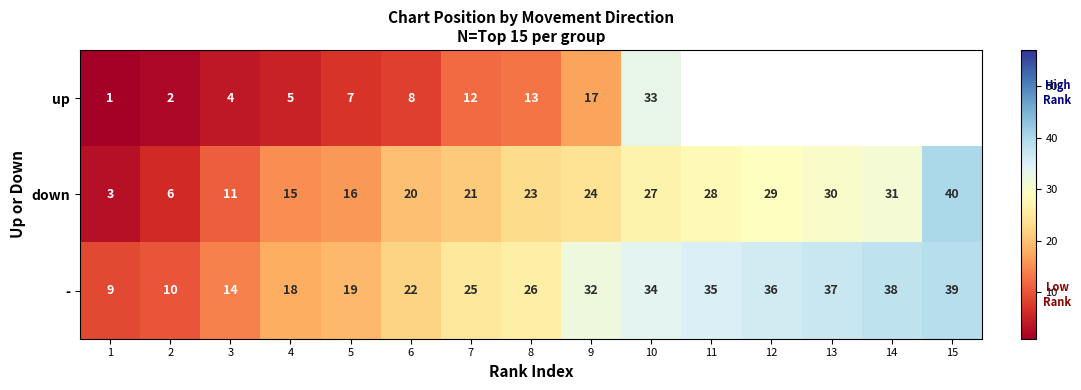

What is the difference between the maximum and minimum values in the down series?

37